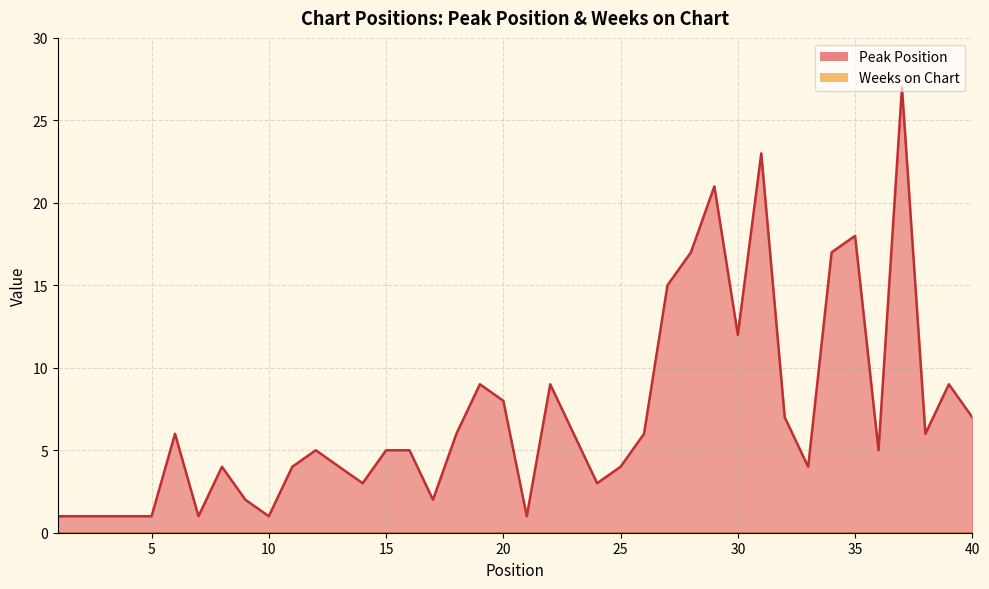

What is the ratio of the value at 10 to the value at 35?

0.1